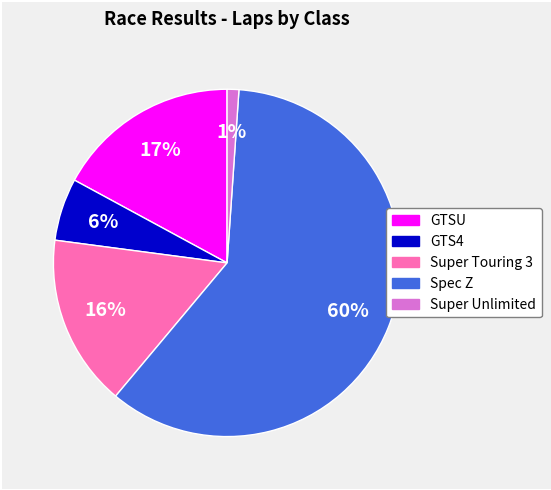

Does any single category account for the majority?

Yes